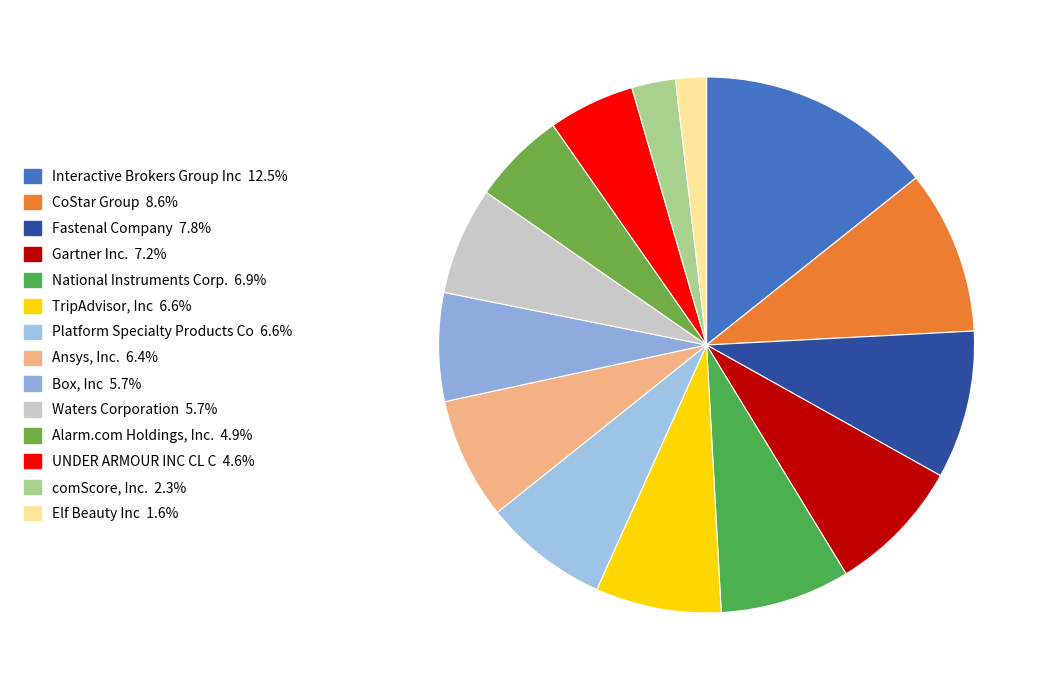

How many slices are in this pie chart?

14